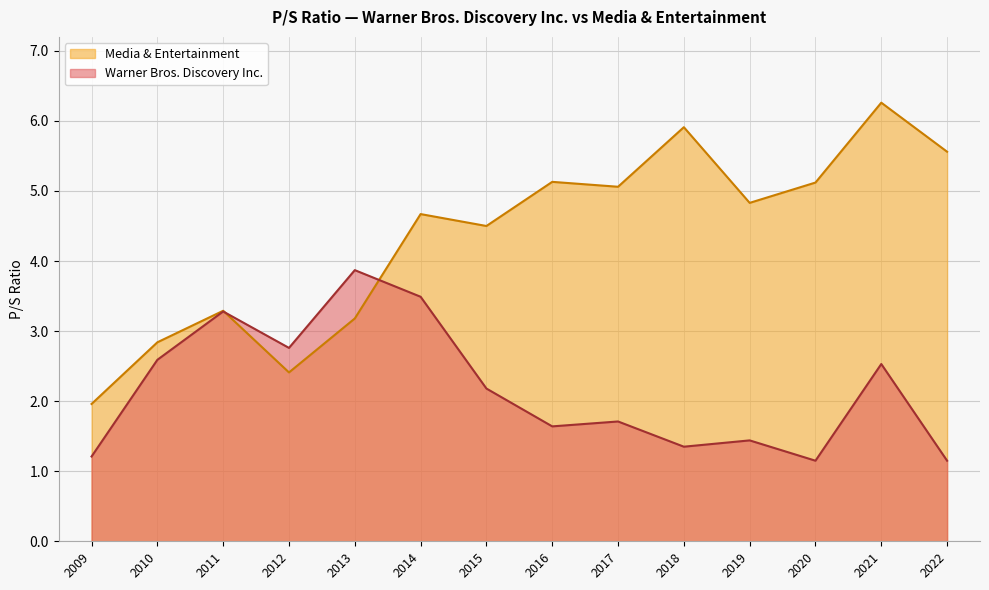

List the labels in order of Warner Bros. Discovery Inc. value, smallest first.

2022, 2020, 2009, 2018, 2019, 2016, 2017, 2015, 2021, 2010, 2012, 2011, 2014, 2013